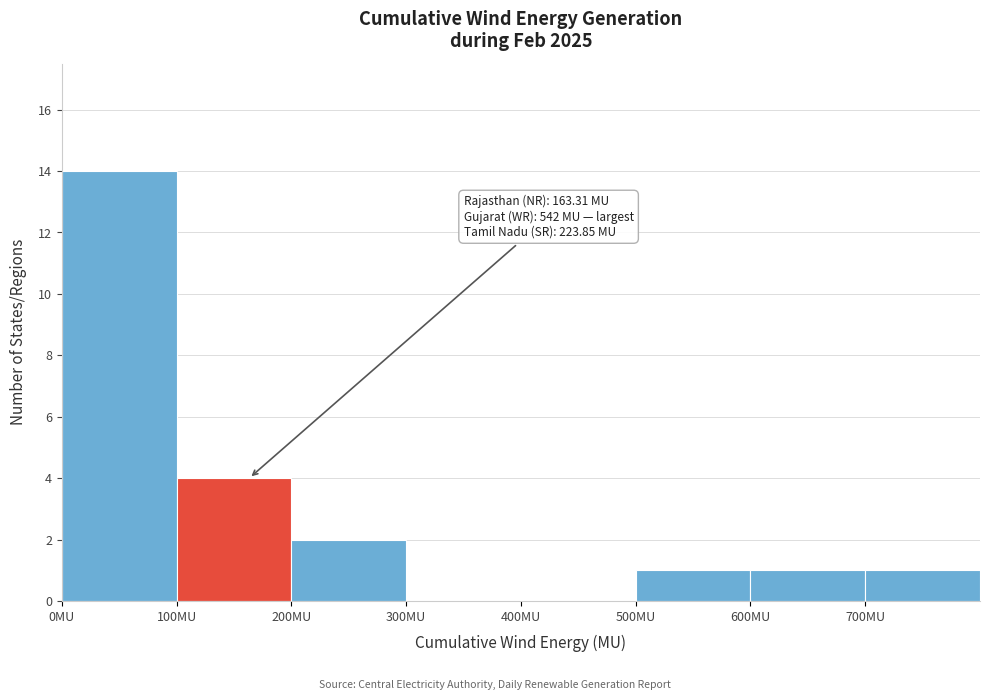

Which range on the x-axis has the tallest bar?

0 to 100